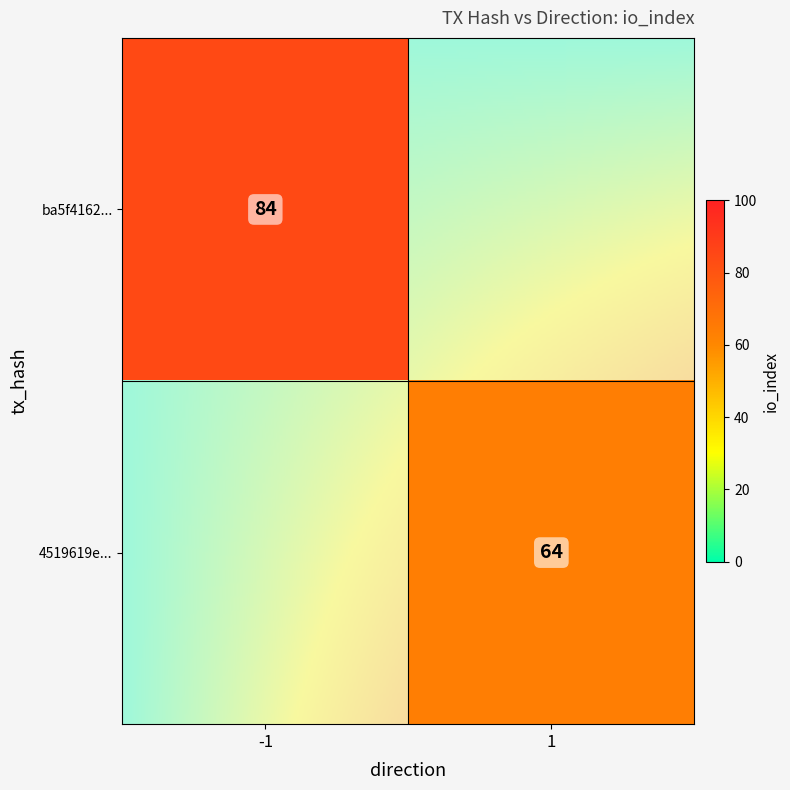

Reading right to left, what are all the values shown in this chart?

ba5f4162f0bc3c2e450f43adebfc8c397ee916a: io_index=84	direction=-1
4519619e56643607527059658fc4fe53c95c4ef: io_index=64	direction=1